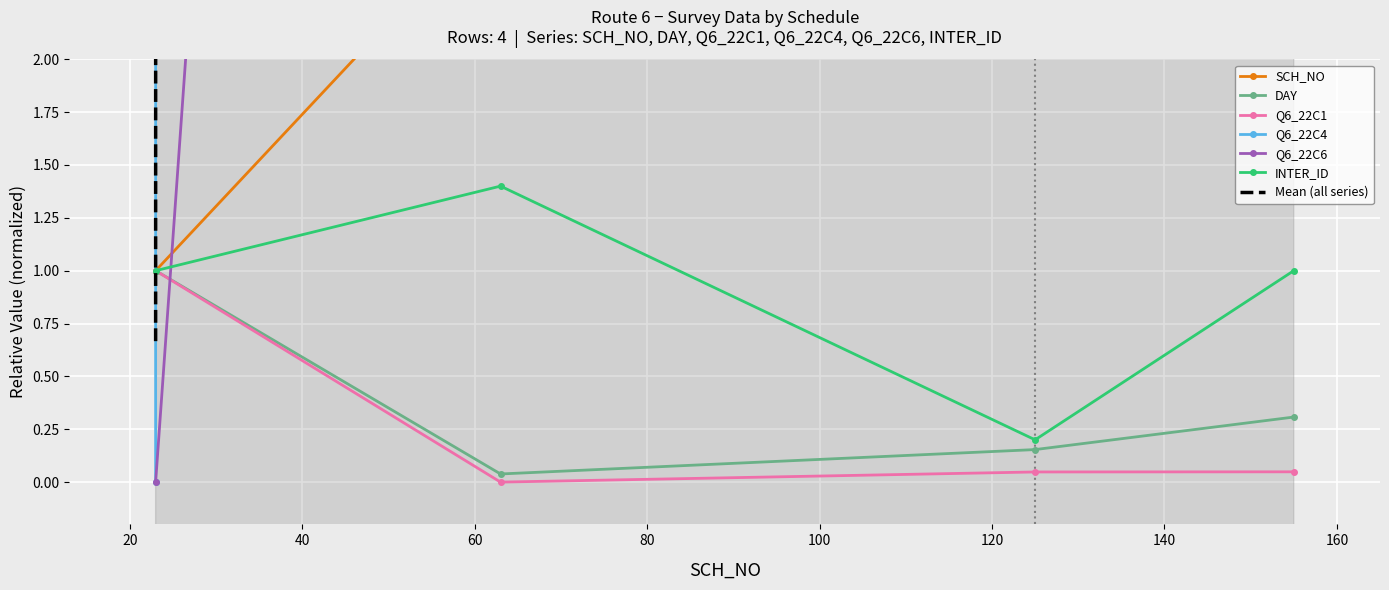

Is it true that Q6_22C4 equals 139473.8 at 6?

False